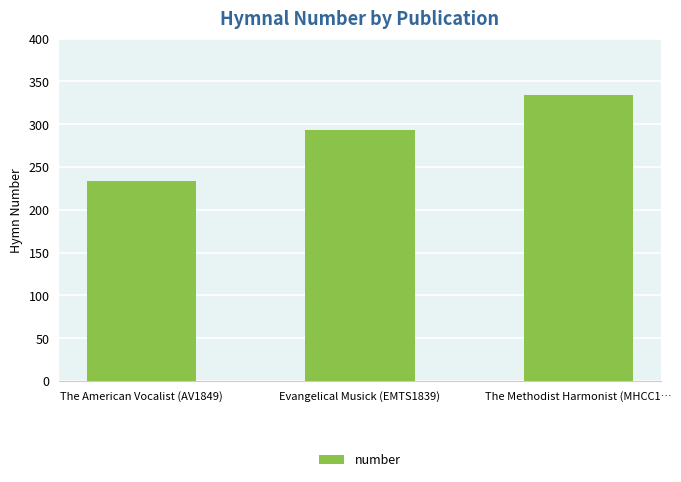

What is the label of the 2nd bar from the left?

Evangelical Musick (EMTS1839)